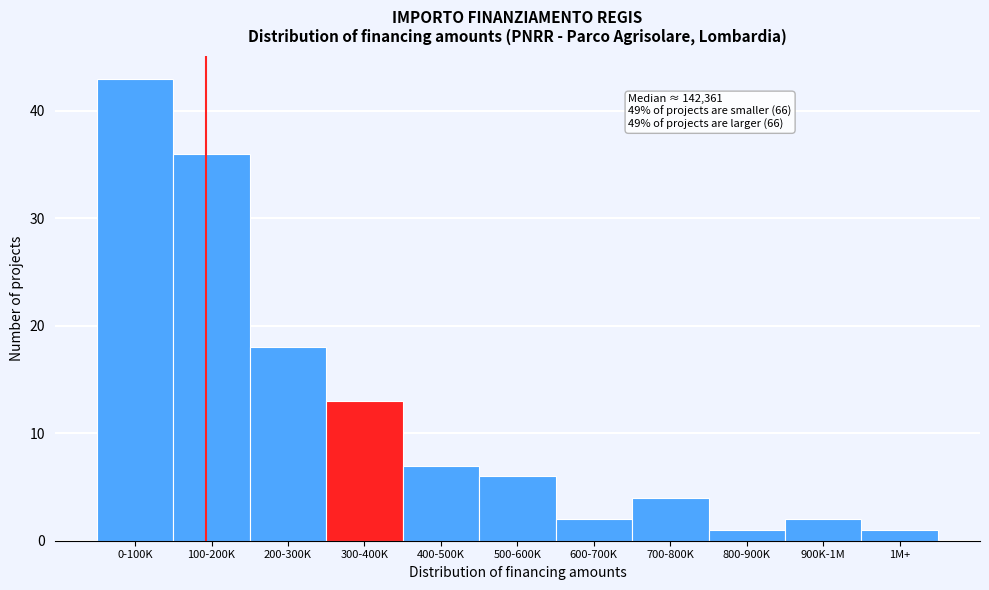

Reading left to right, extract all data points from this chart.

43	36	18	13	7	6	2	4	1	2	1